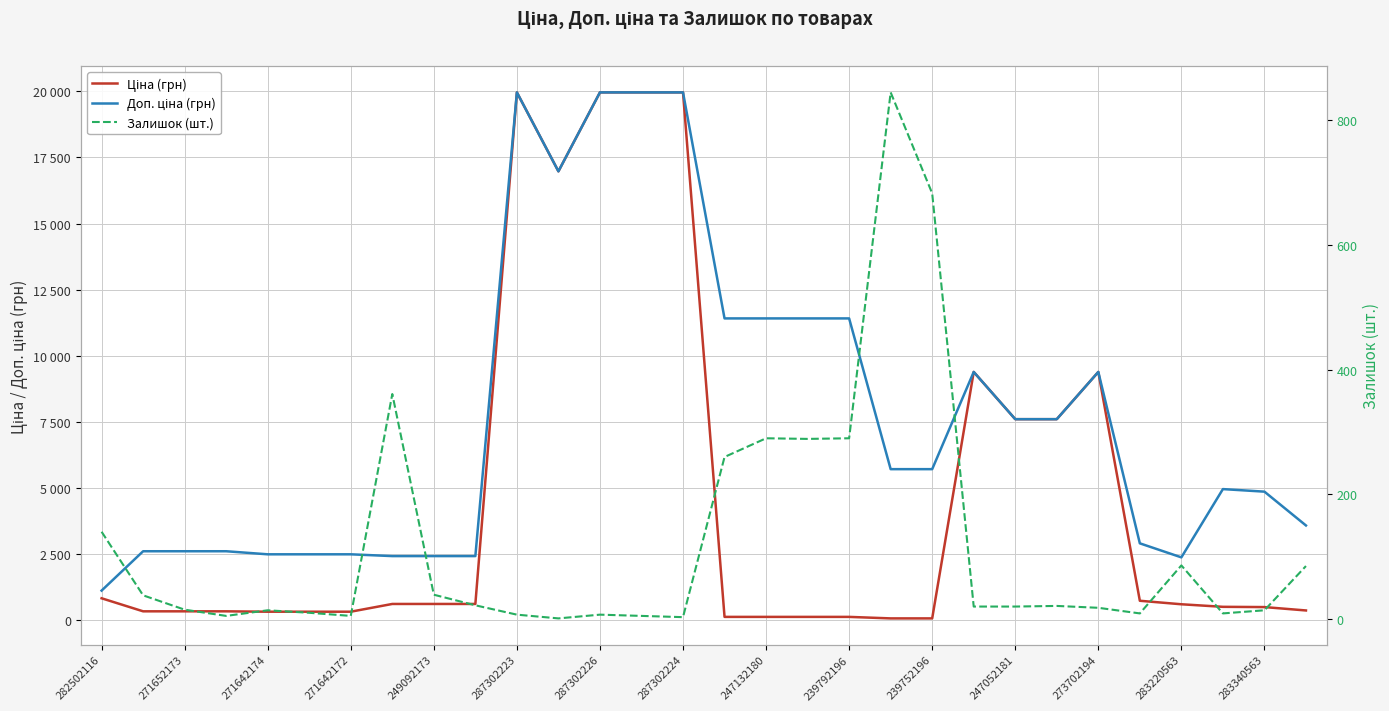

What value does the Ціна (грн) series have at 247052181?

7596.5